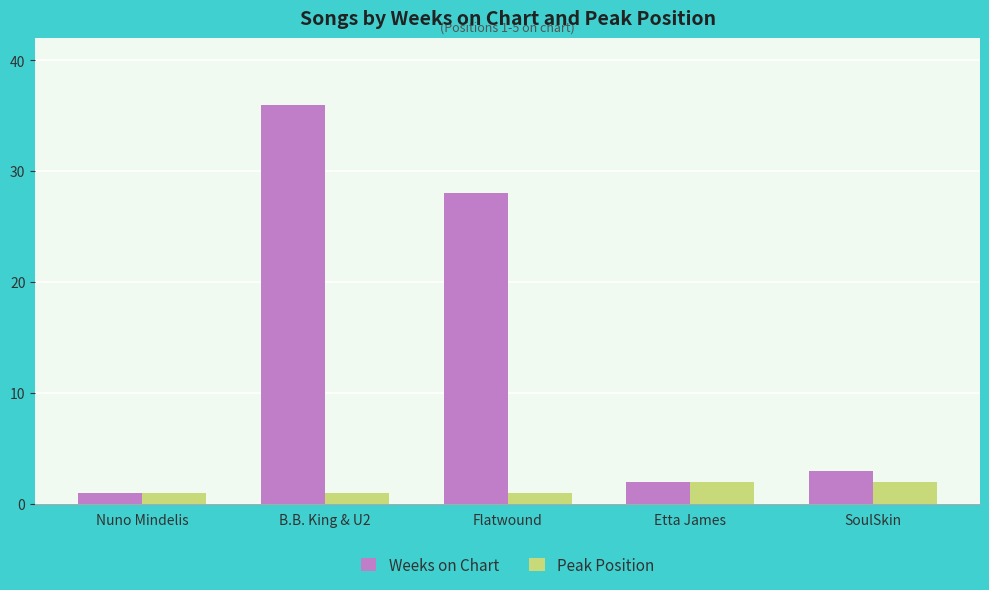

Does the chart contain any negative values?

No